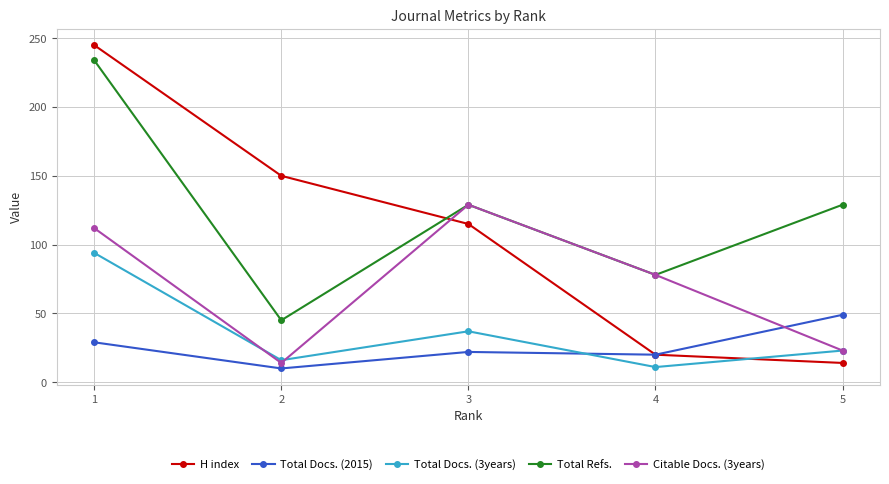

At which label does Total Refs. first exceed 129?

1